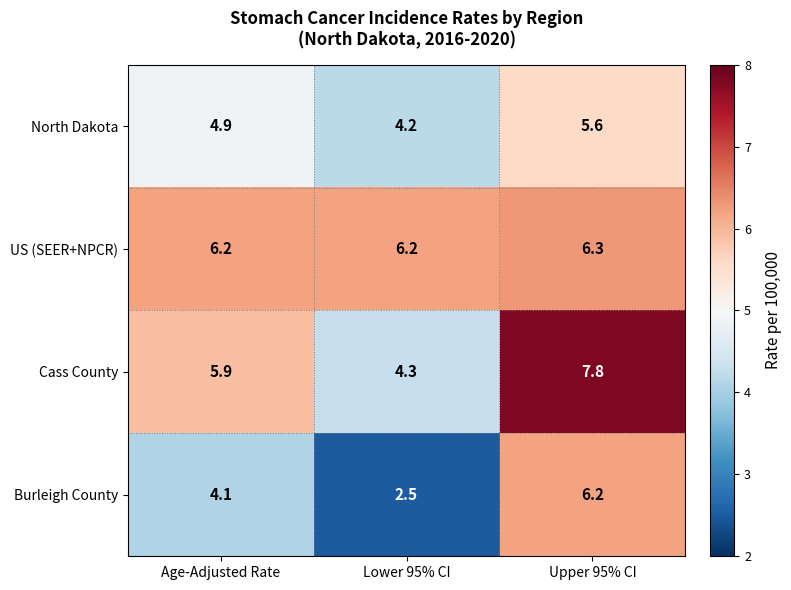

What is the difference between the highest and lowest values at Age-Adjusted Rate?

2.1